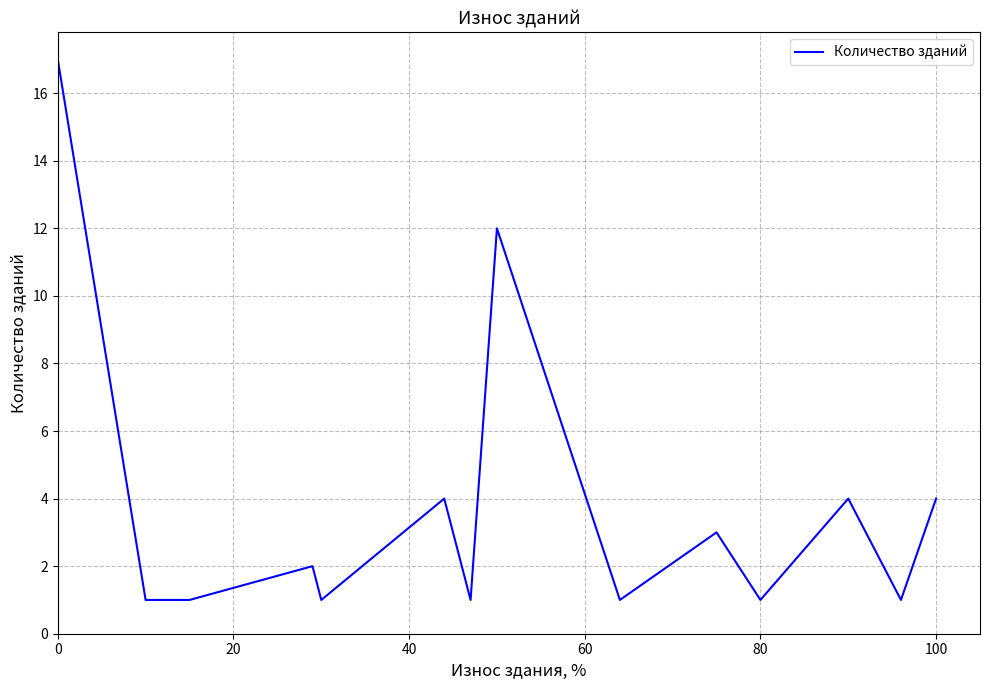

What is the greatest value displayed?

17